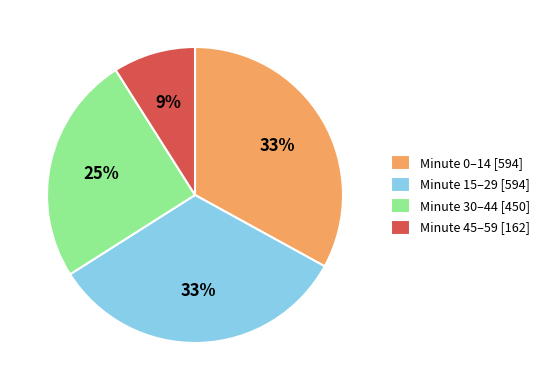

How many slices are in this pie chart?

4